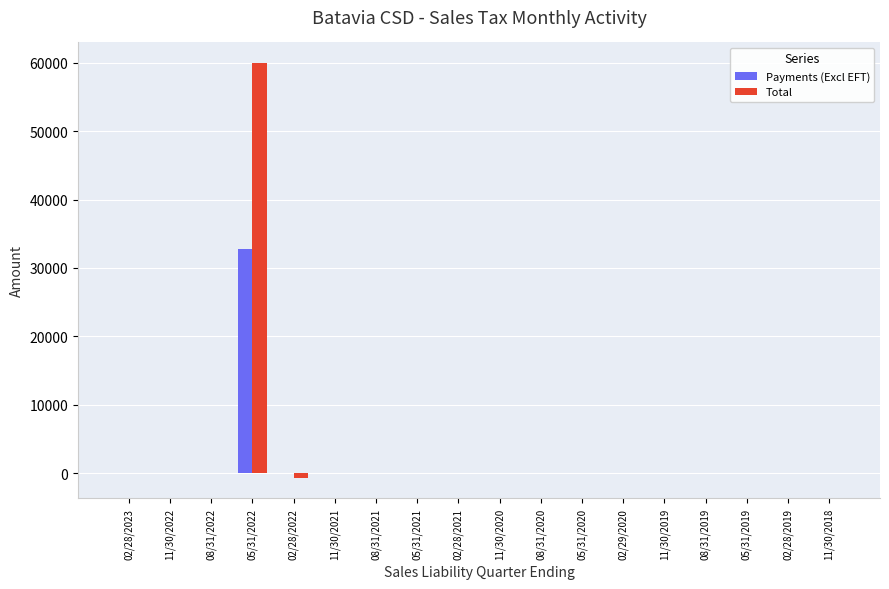

Which series has the largest total across all categories?

Total